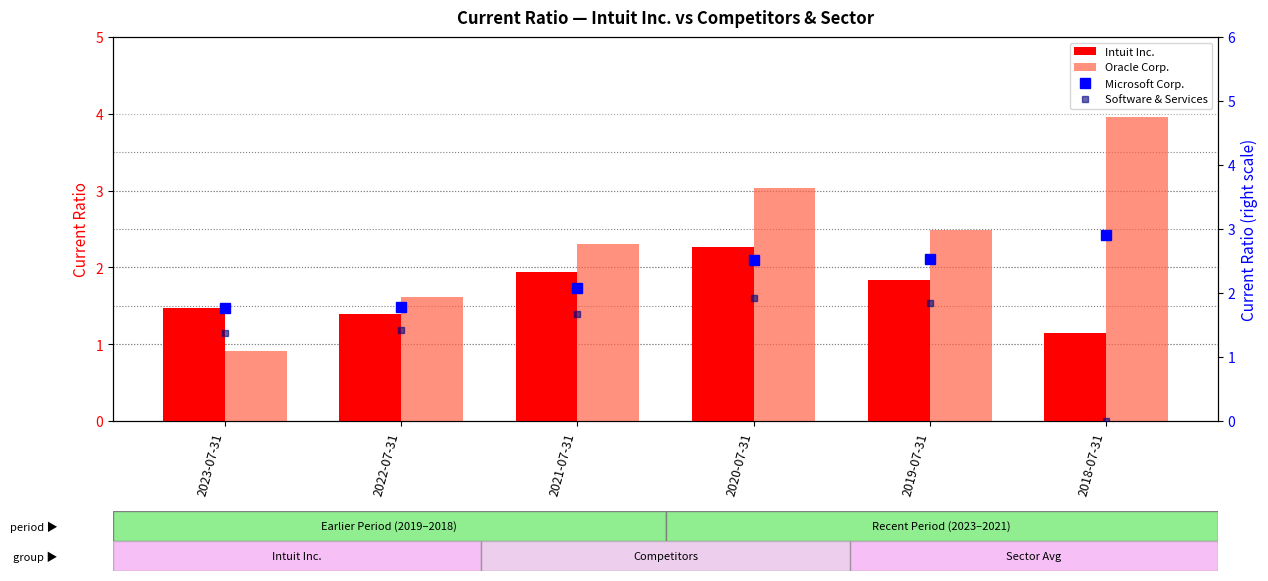

Reading left to right, transcribe all the data shown in this chart.

Intuit Inc.: 2023-07-31=1.5	2022-07-31=1.4	2021-07-31=1.9	2020-07-31=2.3	2019-07-31=1.8	2018-07-31=1.1
Oracle Corp.: 2023-07-31=0.9	2022-07-31=1.6	2021-07-31=2.3	2020-07-31=3.0	2019-07-31=2.5	2018-07-31=4.0
Microsoft Corp.: 2023-07-31=1.8	2022-07-31=1.8	2021-07-31=2.1	2020-07-31=2.5	2019-07-31=2.5	2018-07-31=2.9
Software & Services: 2023-07-31=1.4	2022-07-31=1.4	2021-07-31=1.7	2020-07-31=1.9	2019-07-31=1.9	2018-07-31=0.0